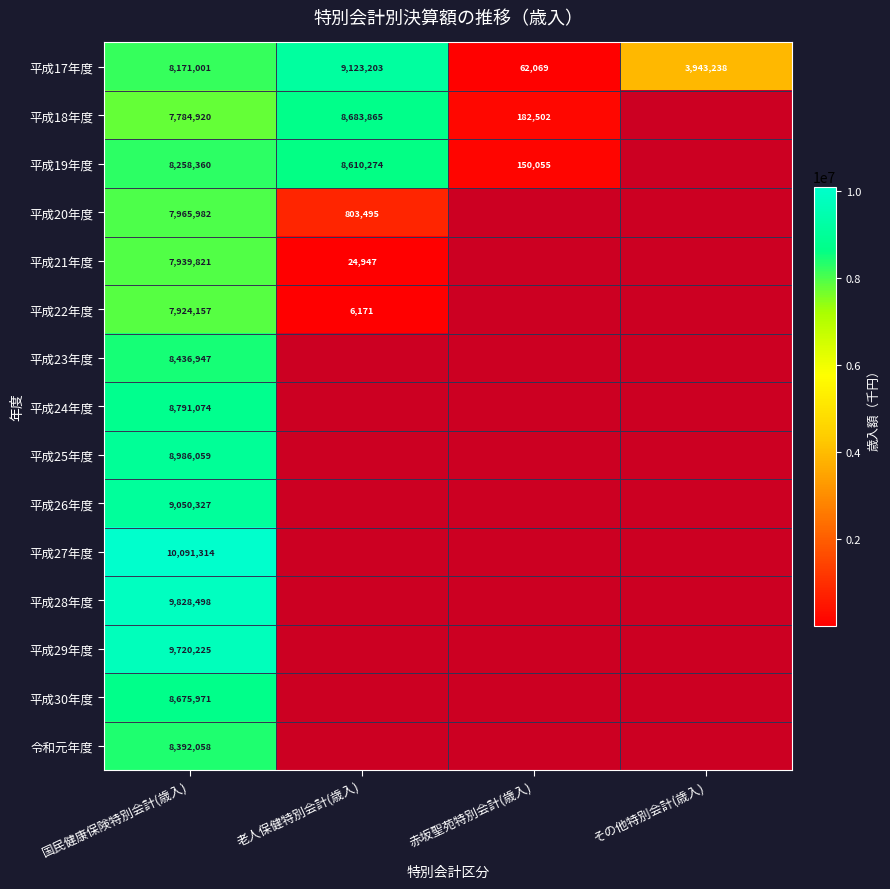

Is it true that 平成18年度 equals 8683865 at 老人保健特別会計(歳入)?

True